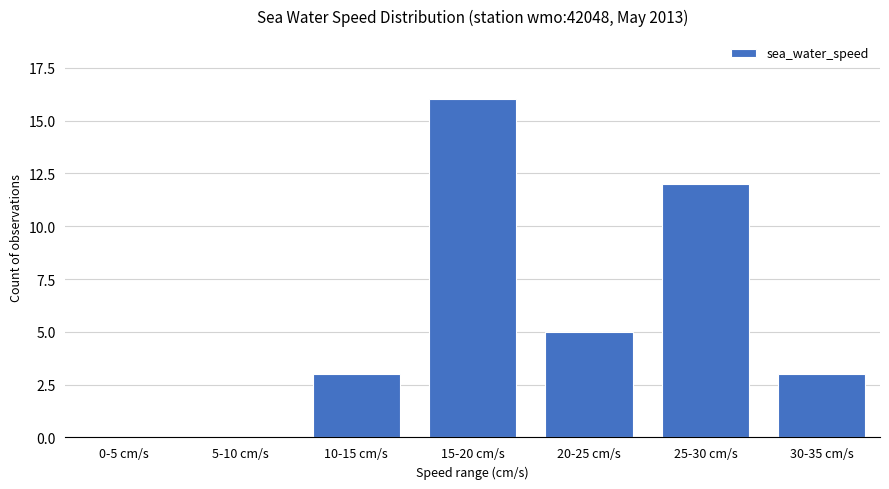

What is the sum of all values?

39